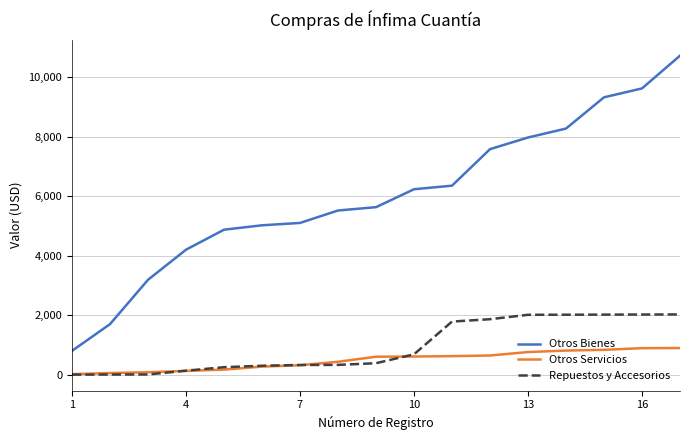

What is the maximum value shown in the chart?

10722.4